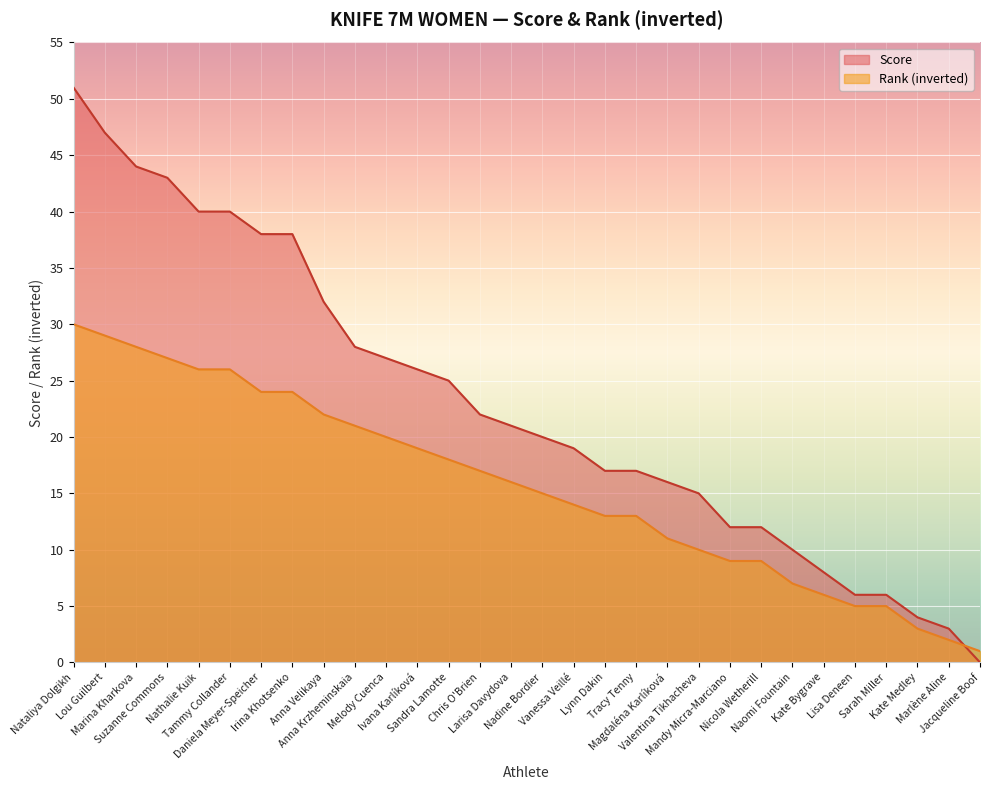

True or false: Score has a value of 49 at Anna Krzheminskaia.

False